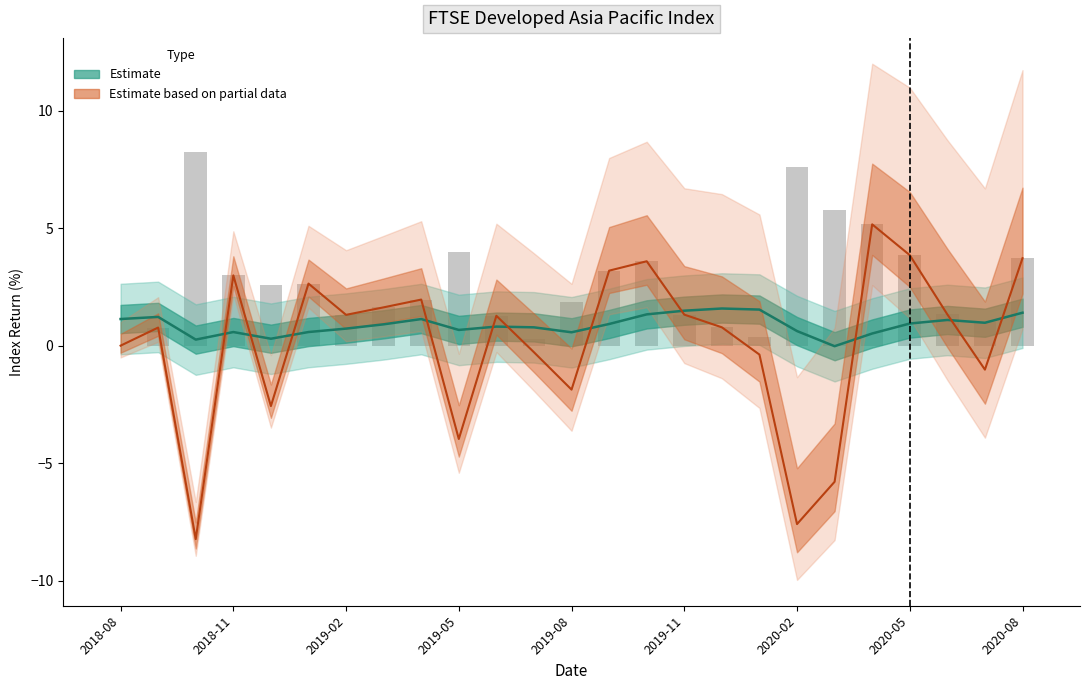

What is the greatest value displayed?

8.2